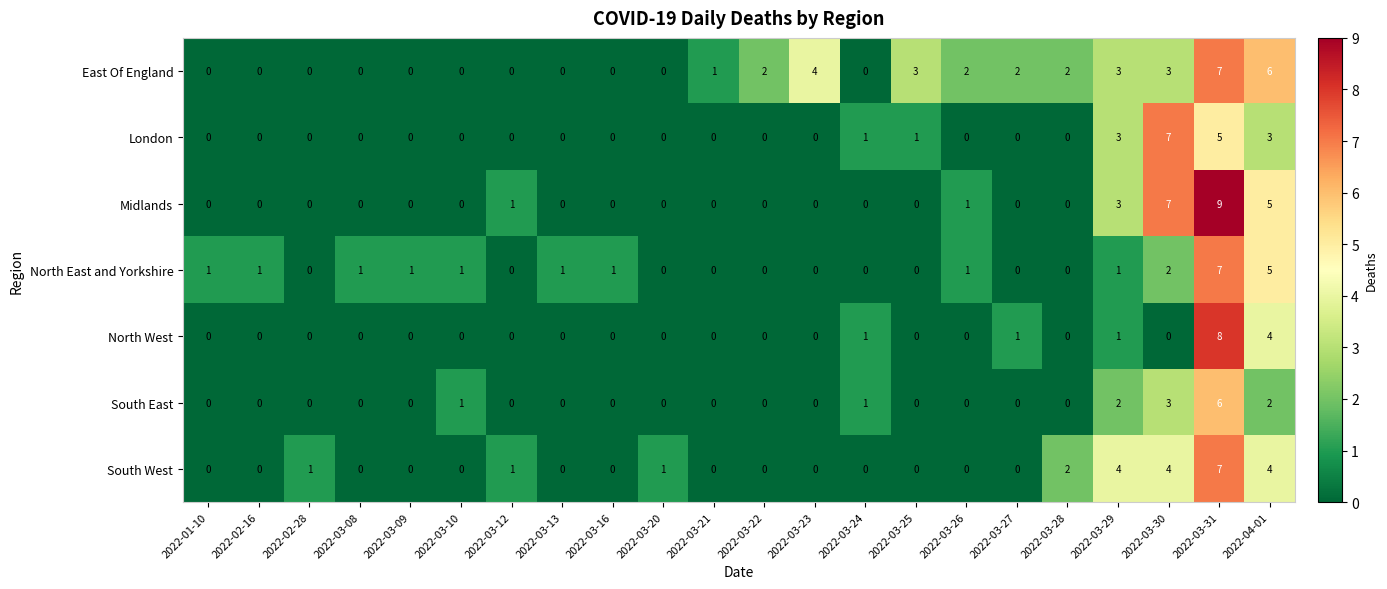

True or false: London has a value of 4 at 2022-03-26.

False